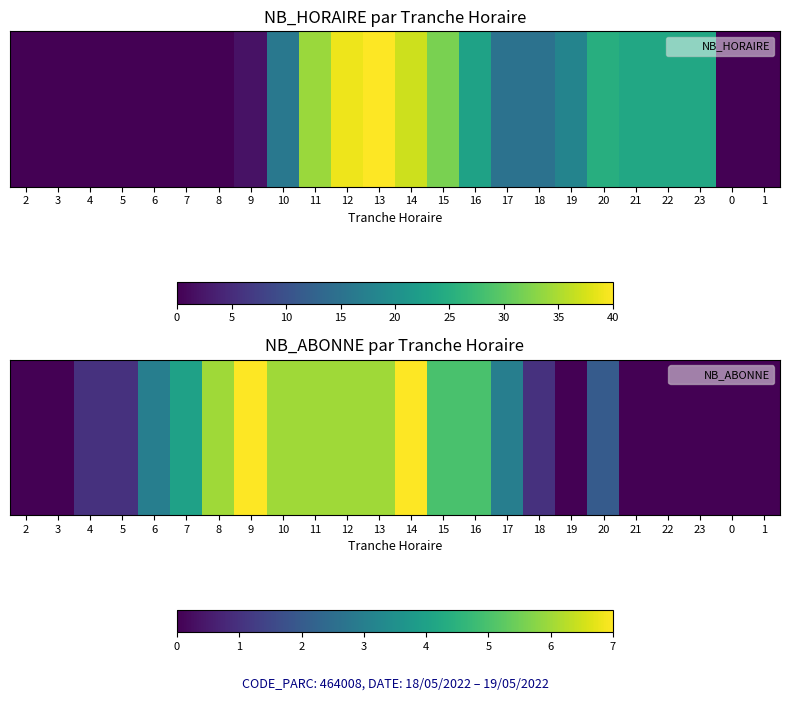

Where is the data nearest to the value 3?

6